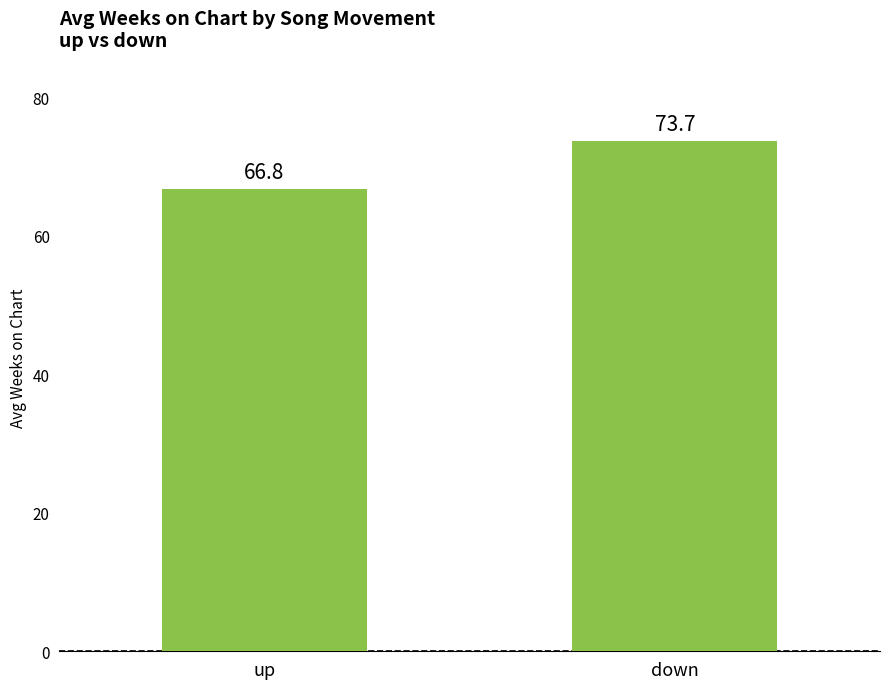

Reading right to left, extract all data points from this chart.

73.7	66.8